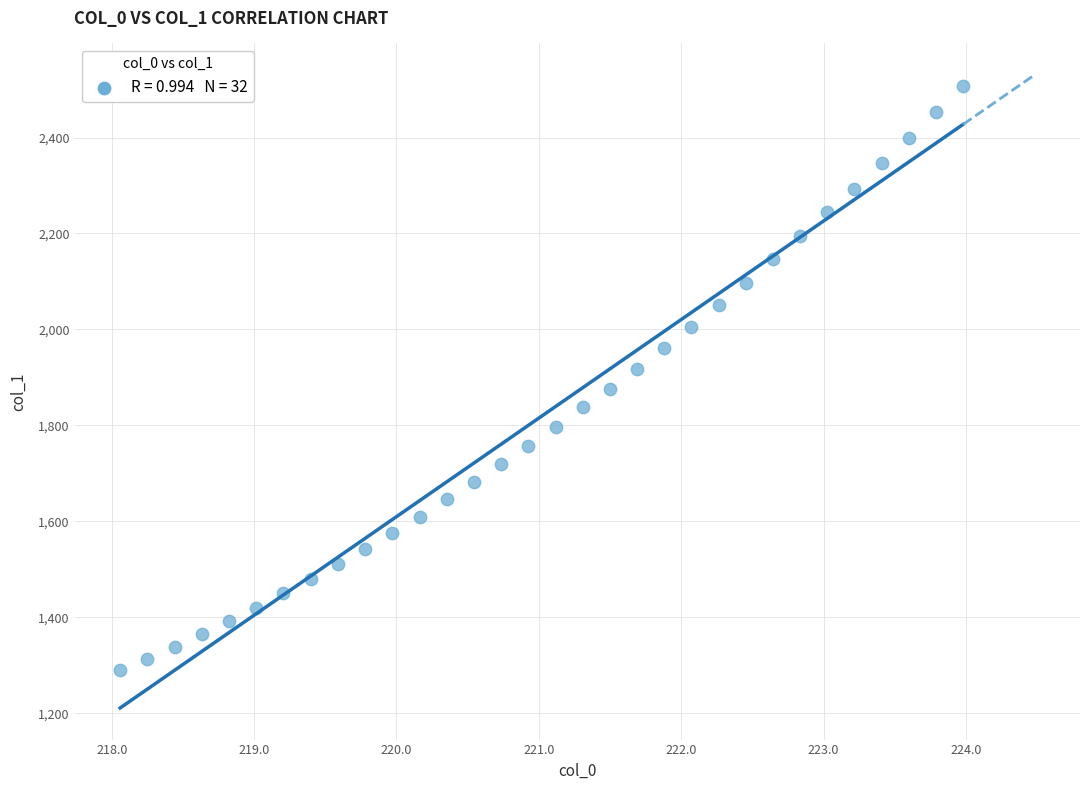

What is the range of X values (max minus min)?

5.9